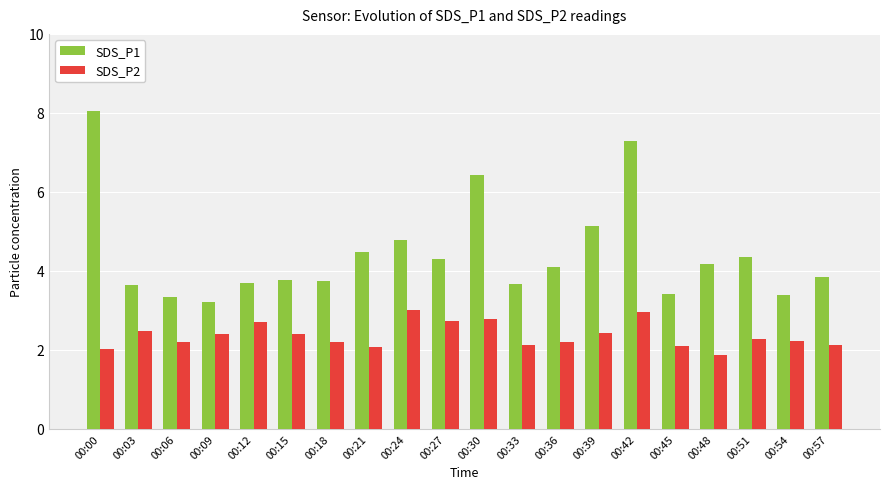

How many bars are there in each group?

2